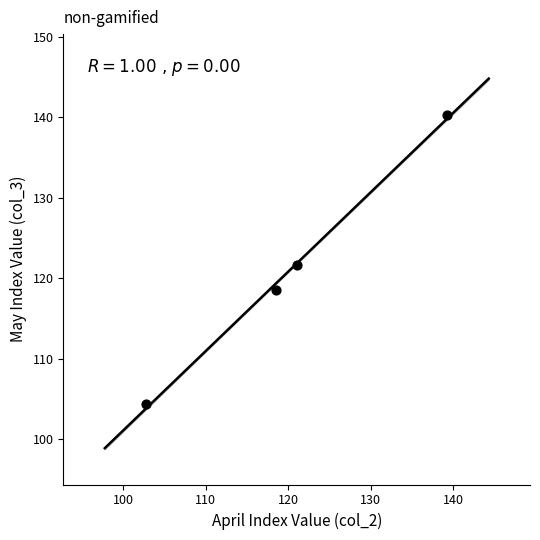

What is the average Y value?

121.2